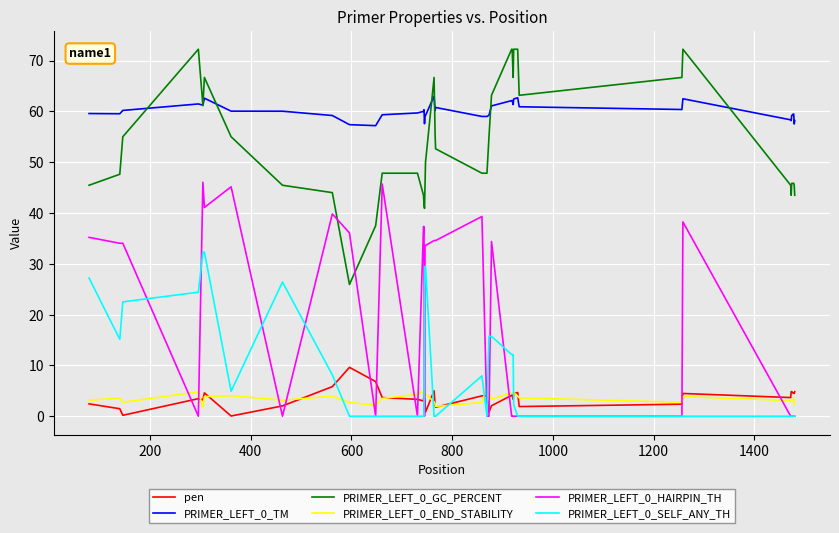

At how many categories does at least one series exceed 68?

6